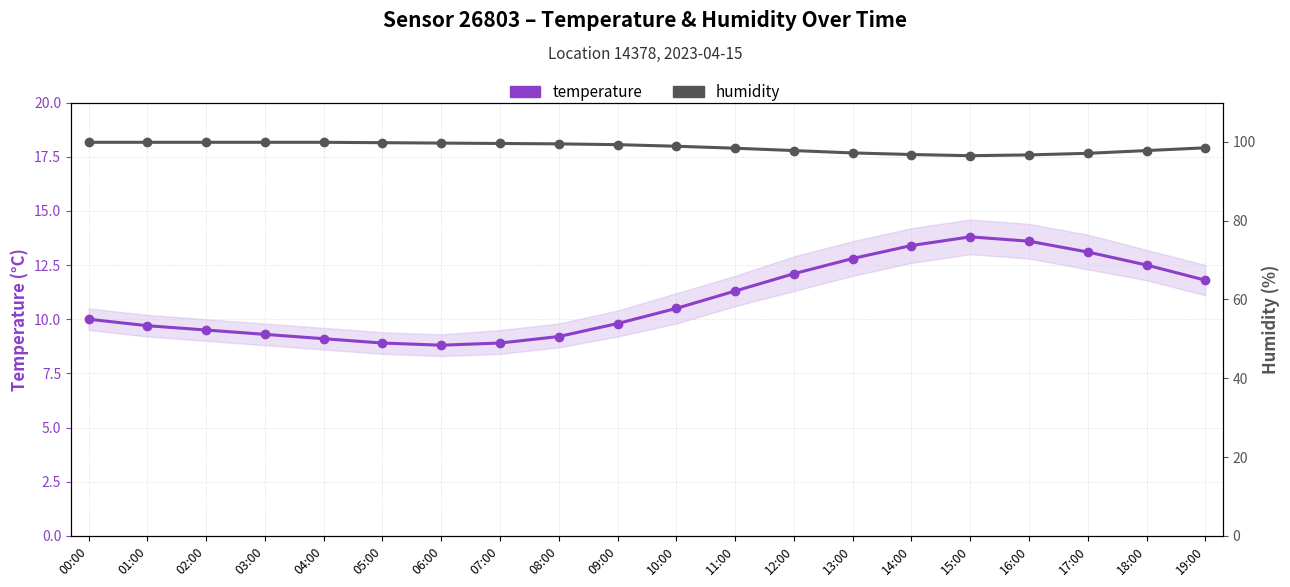

What is the spread (max minus min) of values at 09:00?

89.5